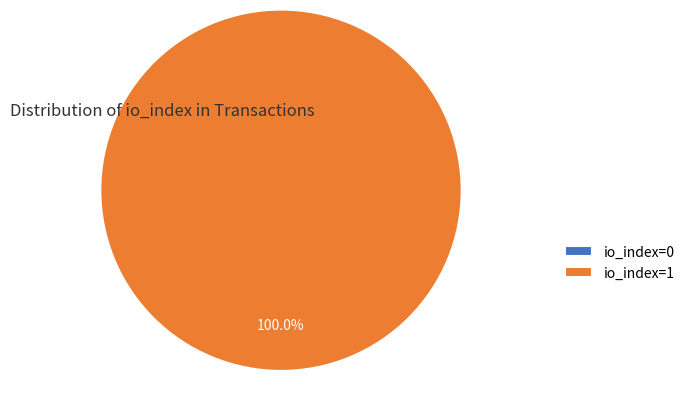

How many slices are in this pie chart?

2